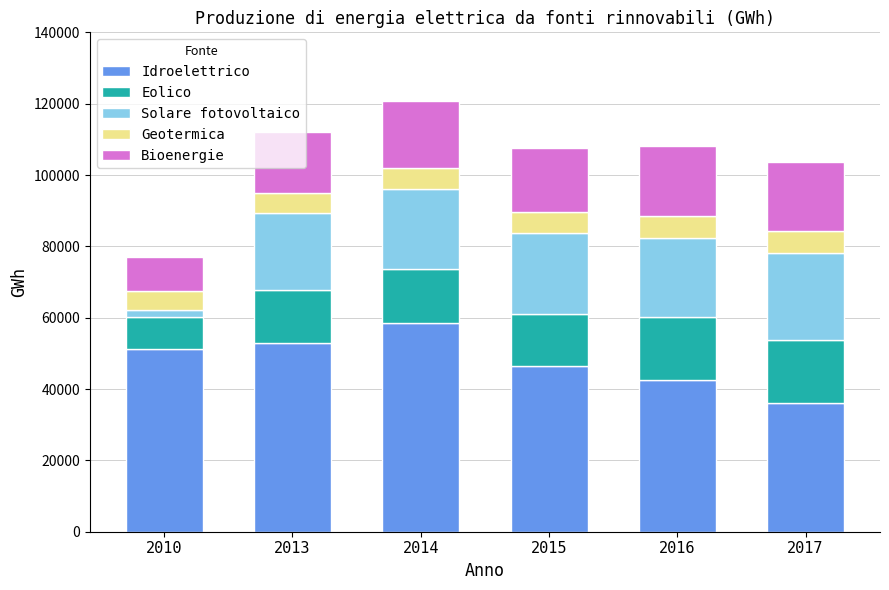

The value of Idroelettrico at 2015 is 46451.0. True or false?

True